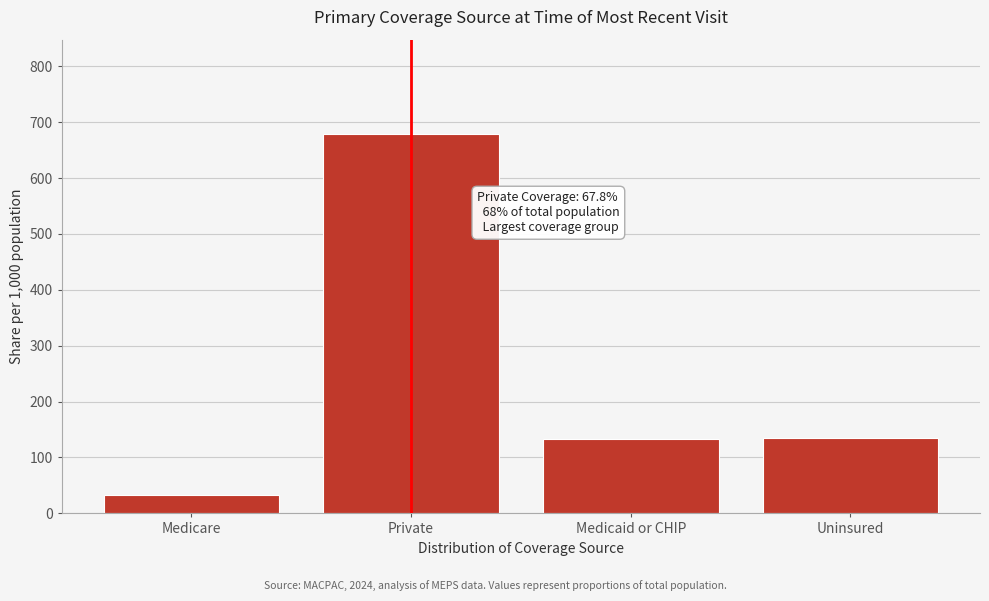

What is the maximum value shown in the chart?

678.1